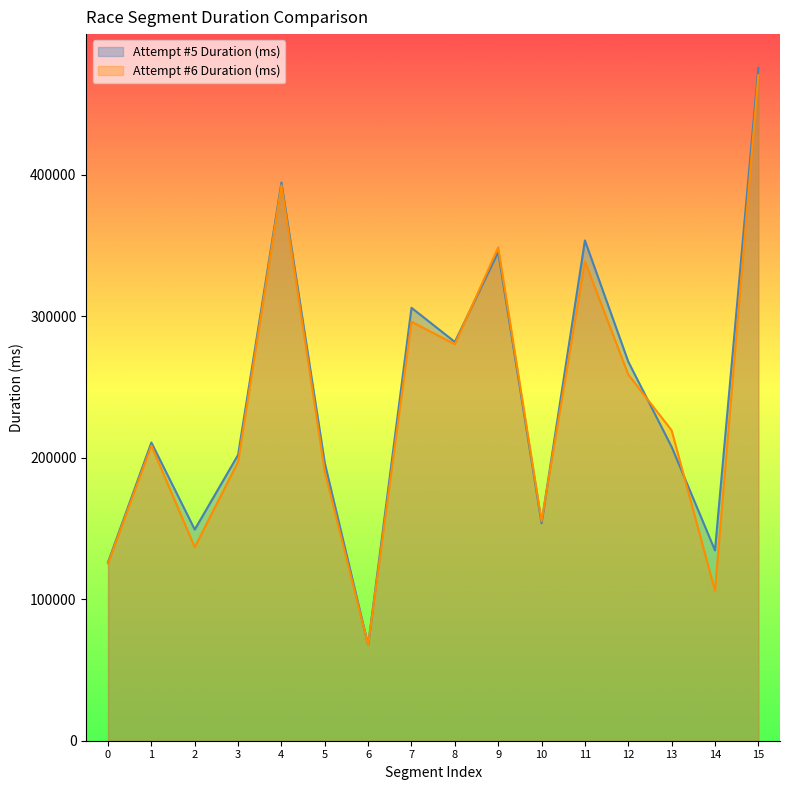

How many values in the Attempt #5 Duration (ms) series are below 210680?

8